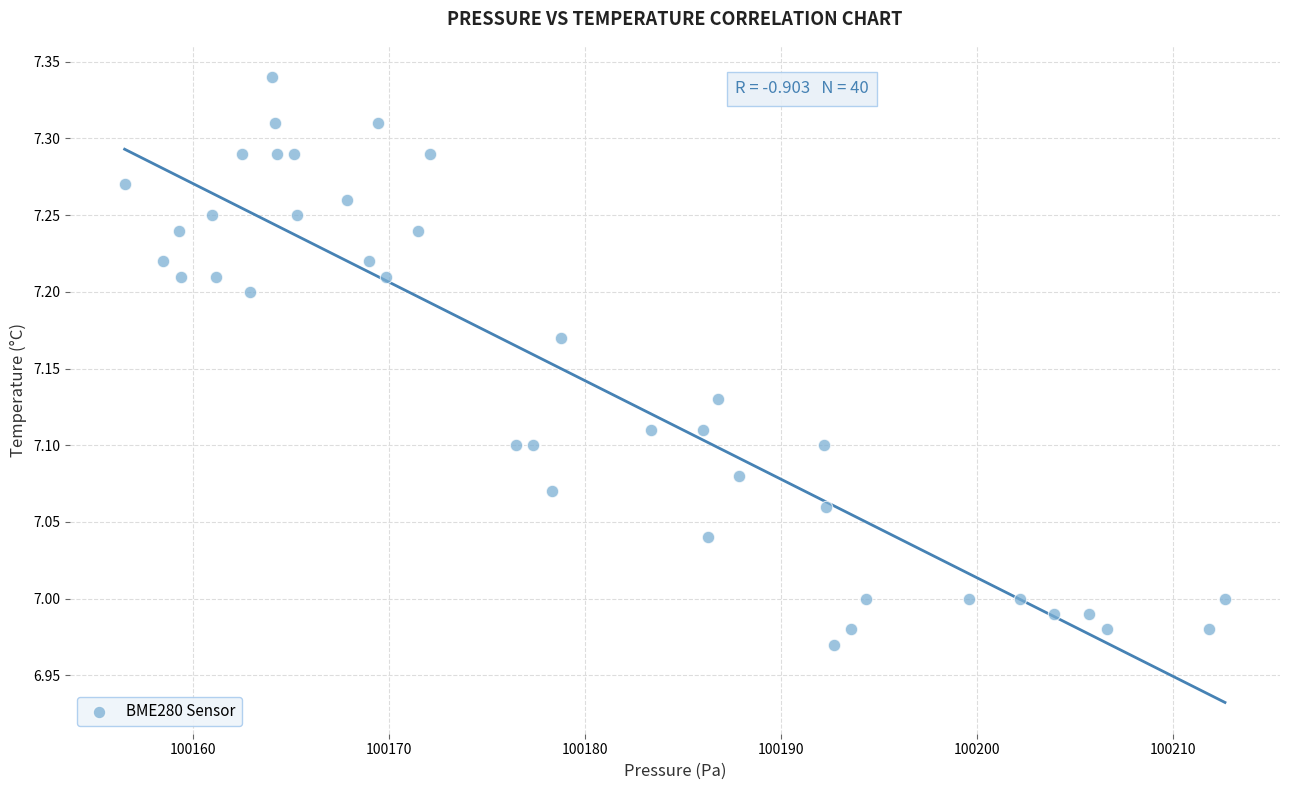

What is the range of Y values (max minus min)?

0.4